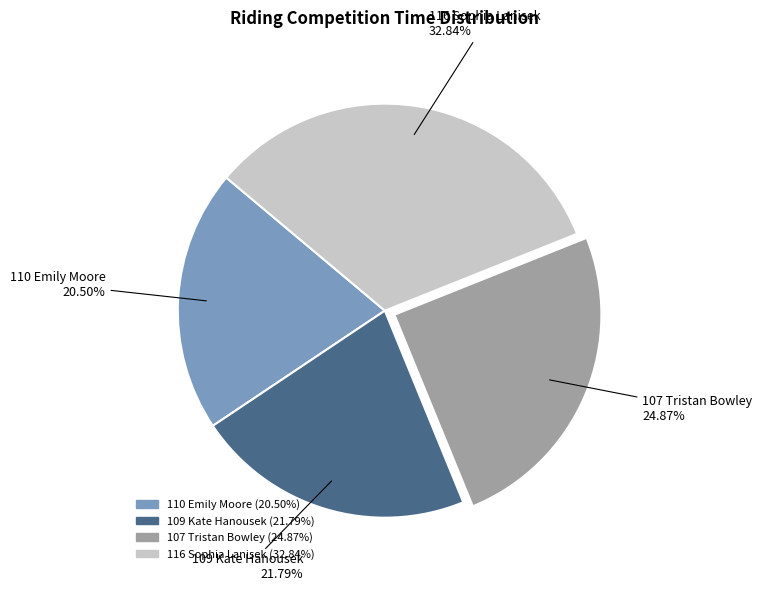

What is the largest slice in the pie chart?

116 Sophia Lanisek